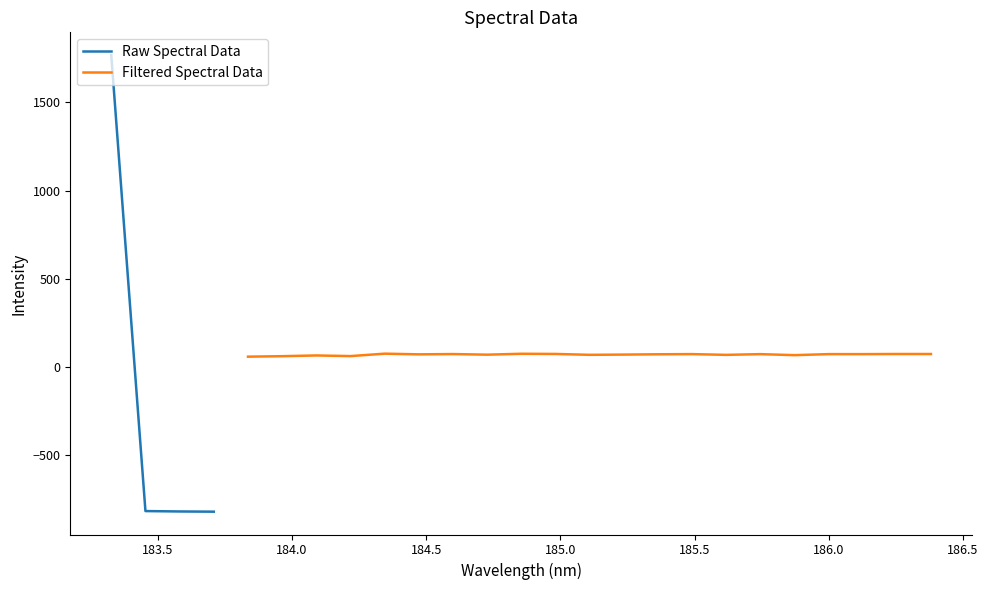

How many values in the Raw Spectral Data series exceed -815?

1